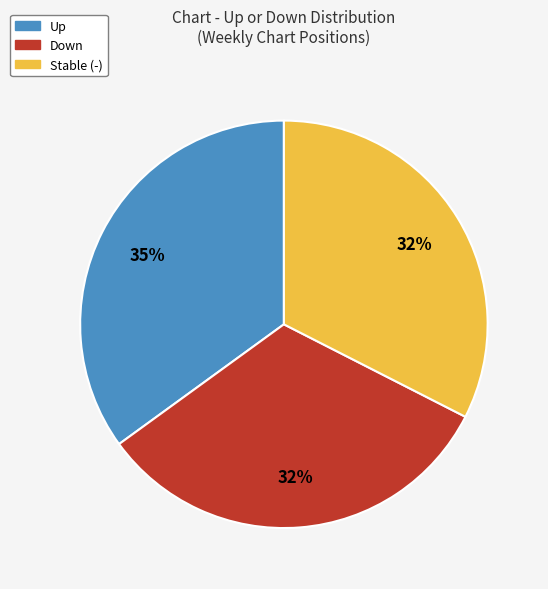

Is there any slice that represents more than half of the pie?

No